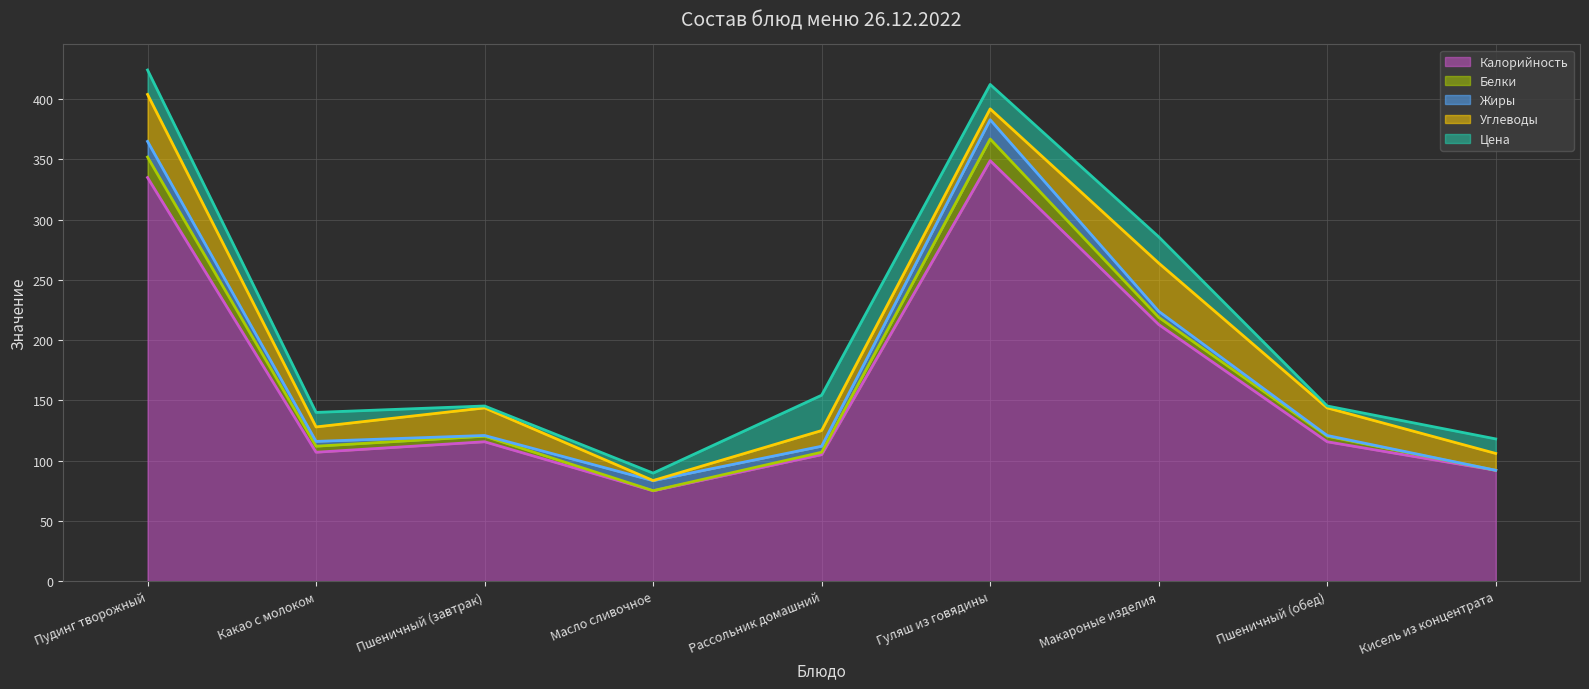

Reading left to right, what are all the values shown in this chart?

Калорийность: Пудинг творожный=335.0	Какао с молоком=107.0	Пшеничный (завтрак)=115.7	Масло сливочное=75.0	Рассольник домашний=105.0	Гуляш из говядины=349.0	Макароные изделия=213.0	Пшеничный (обед)=115.7	Кисель из концентрата=92.0
Белки: Пудинг творожный=17.0	Какао с молоком=5.0	Пшеничный (завтрак)=4.6	Масло сливочное=0.1	Рассольник домашний=2.0	Гуляш из говядины=18.0	Макароные изделия=6.0	Пшеничный (обед)=4.6	Кисель из концентрата=0.0
Жиры: Пудинг творожный=13.0	Какао с молоком=4.0	Пшеничный (завтрак)=0.6	Масло сливочное=8.3	Рассольник домашний=5.0	Гуляш из говядины=16.0	Макароные изделия=5.0	Пшеничный (обед)=0.6	Кисель из концентрата=0.0
Углеводы: Пудинг творожный=39.0	Какао с молоком=12.0	Пшеничный (завтрак)=22.9	Масло сливочное=0.1	Рассольник домашний=13.0	Гуляш из говядины=9.0	Макароные изделия=40.0	Пшеничный (обед)=22.9	Кисель из концентрата=14.0
Цена: Пудинг творожный=20.3	Какао с молоком=12.1	Пшеничный (завтрак)=1.6	Масло сливочное=6.2	Рассольник домашний=29.3	Гуляш из говядины=20.3	Макароные изделия=21.8	Пшеничный (обед)=1.6	Кисель из концентрата=12.1